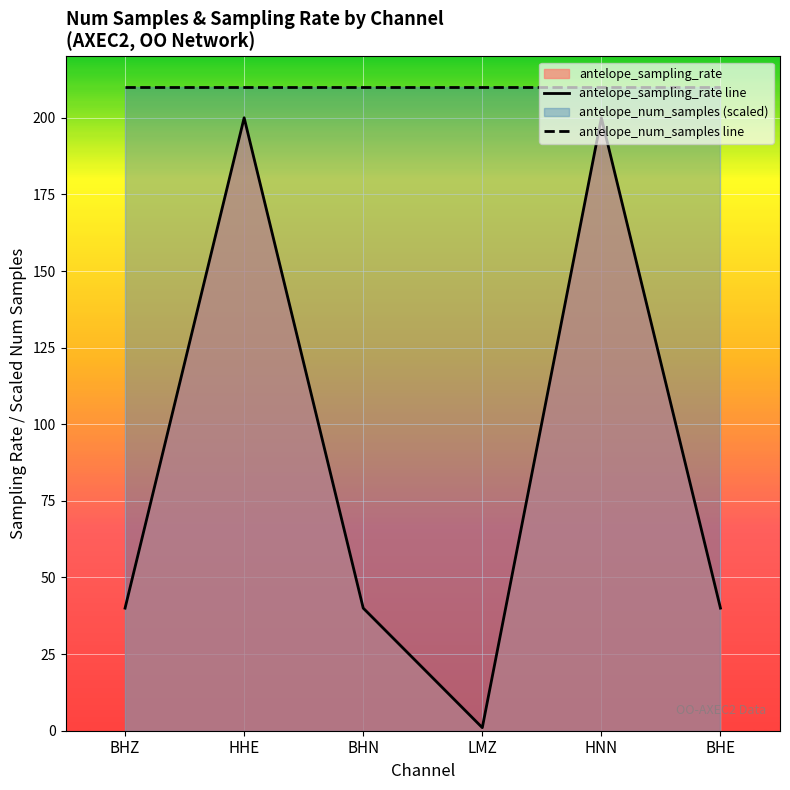

True or false: antelope_sampling_rate line has a value of 26 at BHN.

False